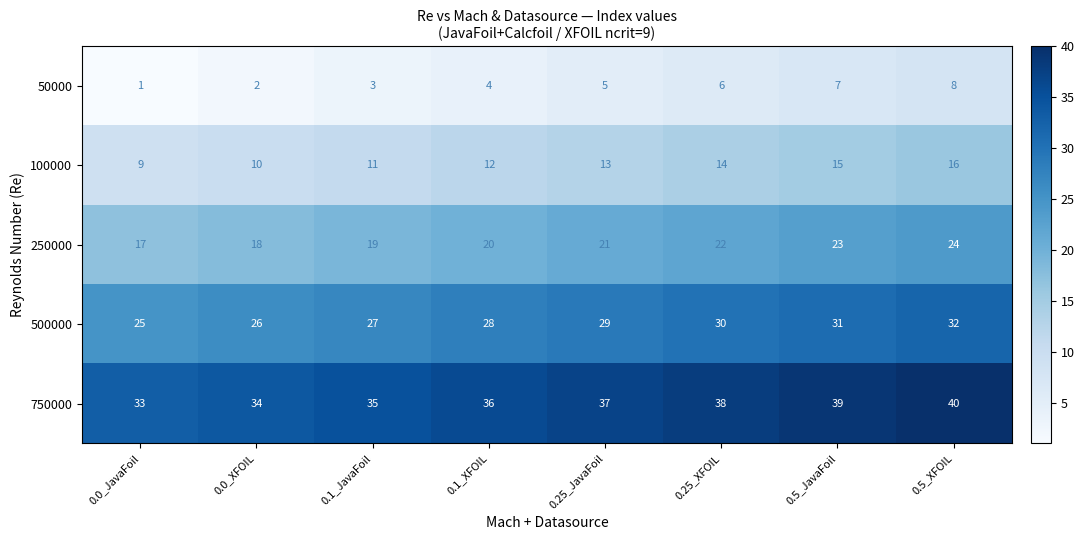

Is it true that 50000 equals 6 at 0.25_XFOIL?

True